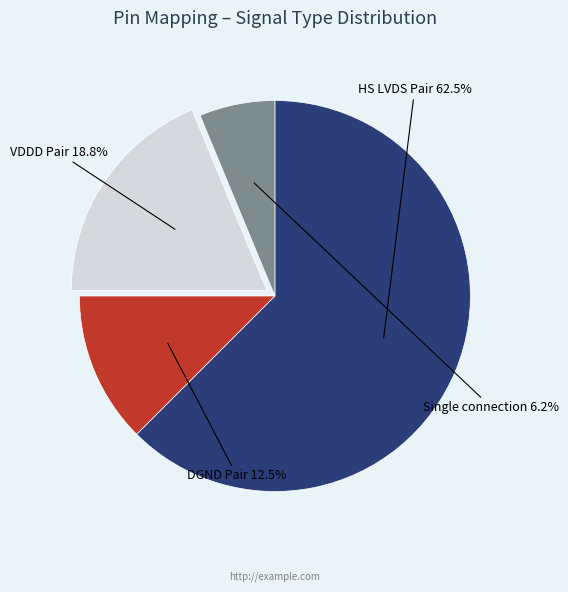

Is there a majority slice in this chart?

Yes